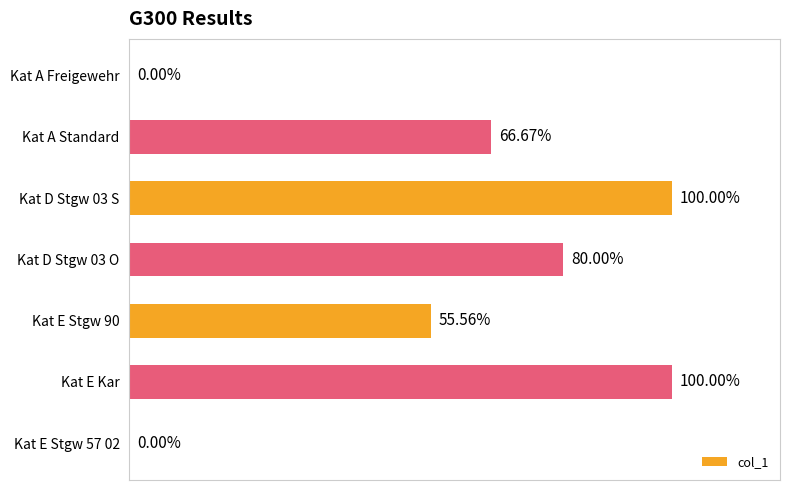

Which has a higher value, Kat E Stgw 90 or Kat A Freigewehr?

Kat E Stgw 90